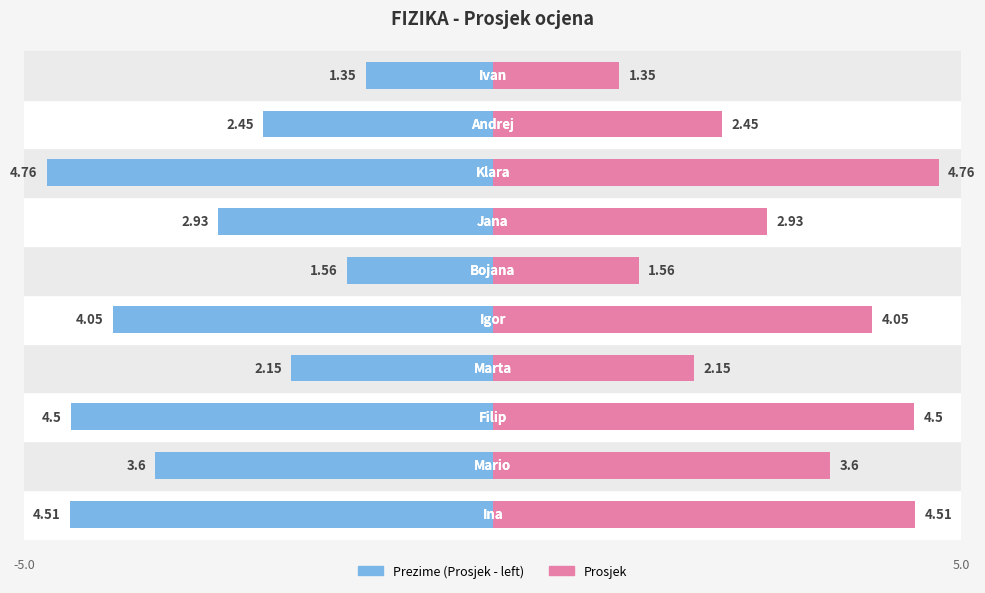

How many values exceed 3?

5